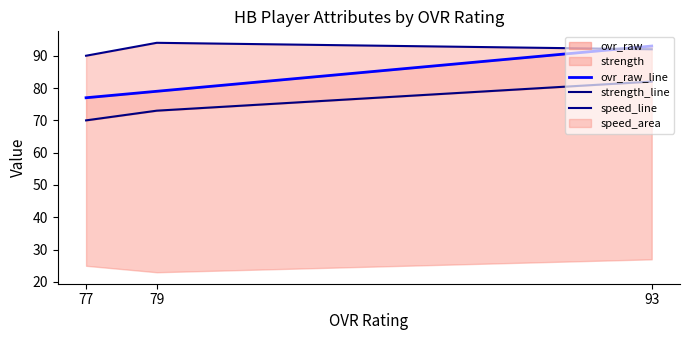

The speed_line series shows 94 at 79. True or false?

True